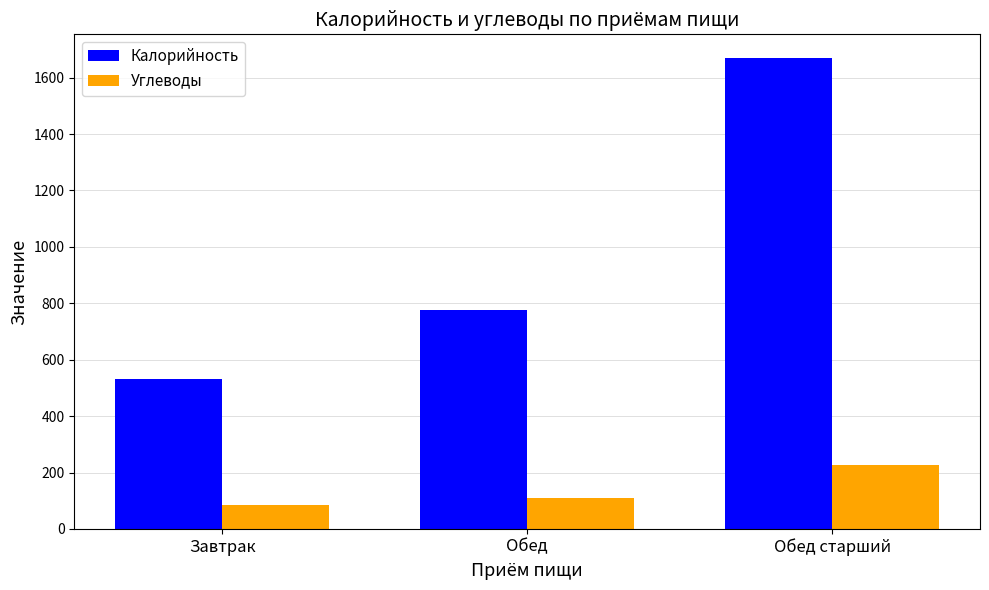

At which label is Углеводы closest to 156?

Обед